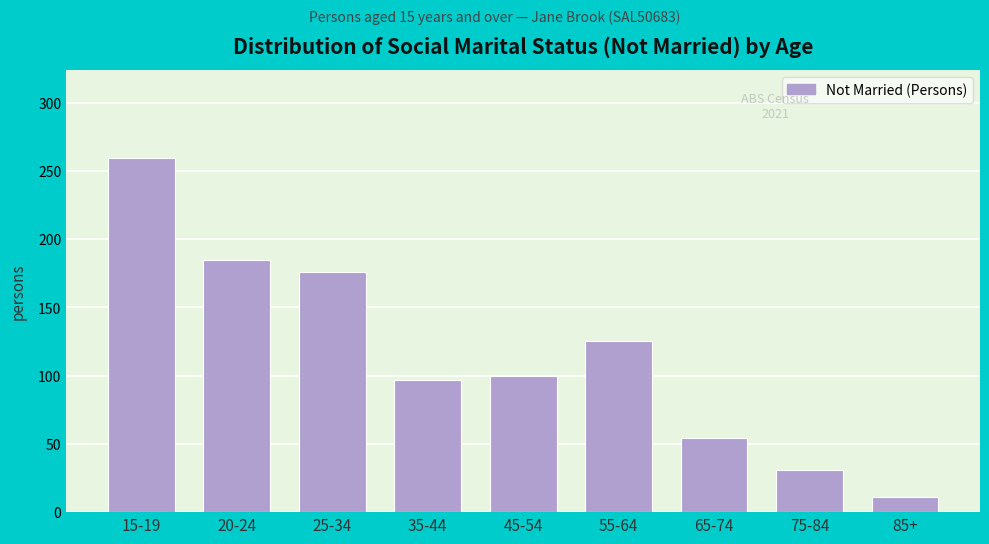

Reading right to left, transcribe all the data shown in this chart.

11	31	54	125	100	97	176	185	259